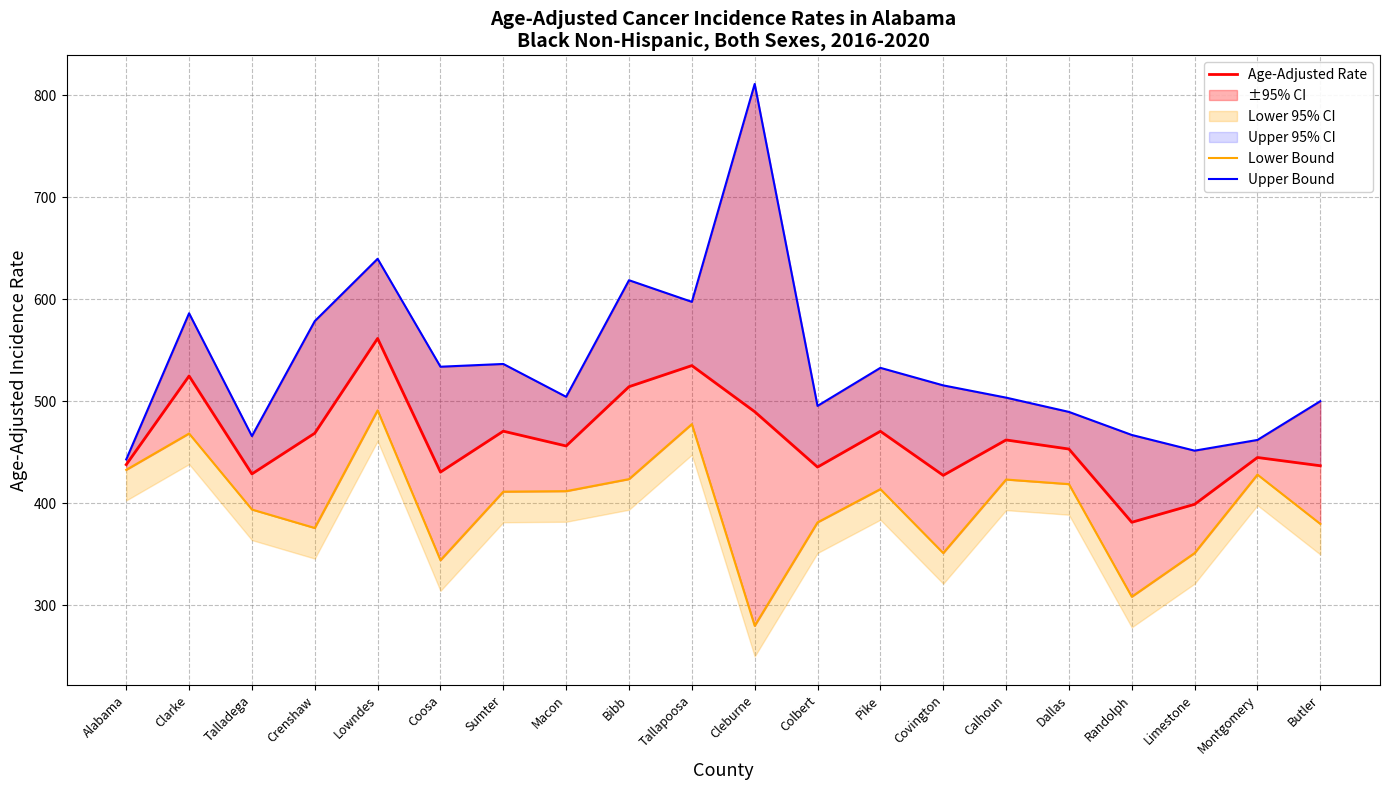

How many lines are shown in the chart?

3